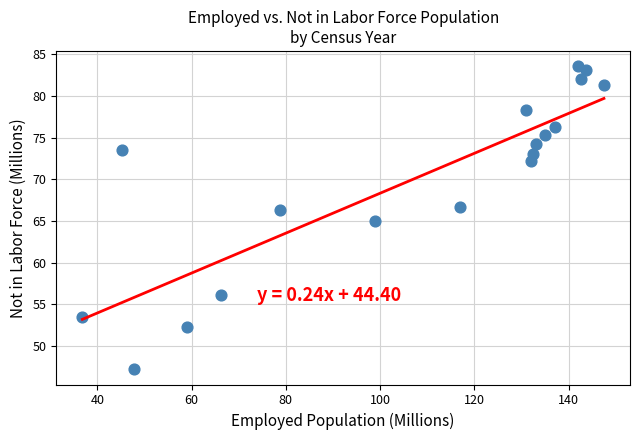

What is the range of Y values (max minus min)?

36.4